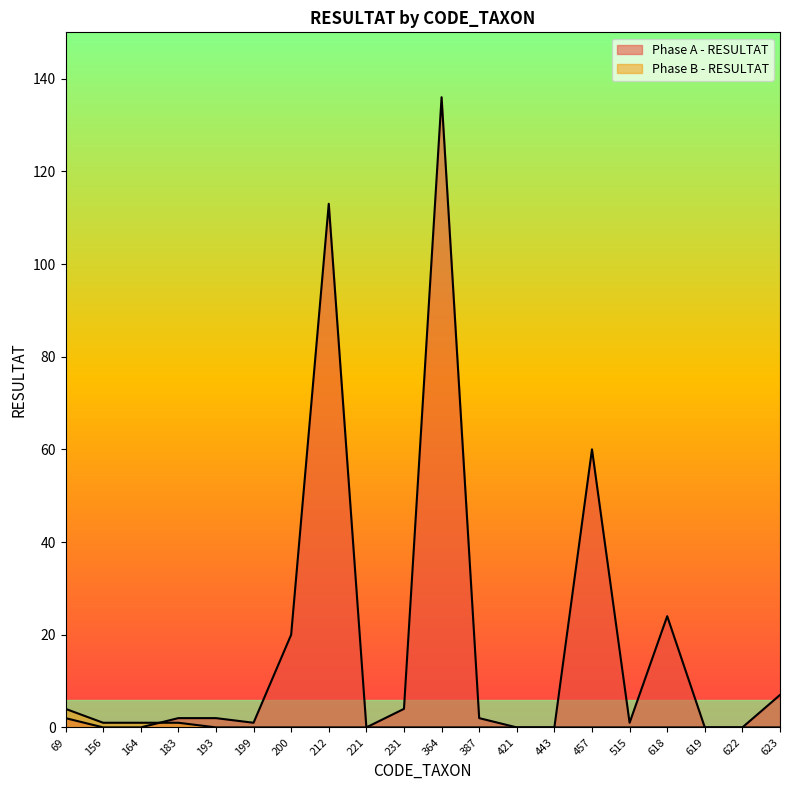

List the series in order of their peak value, highest first.

Phase A - RESULTAT, Phase B - RESULTAT